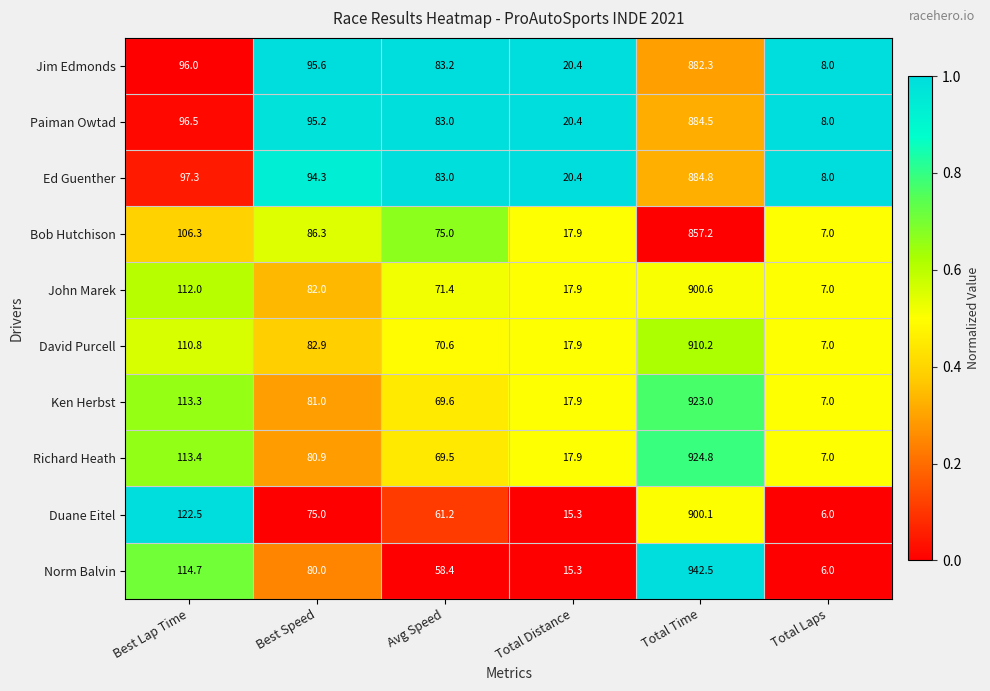

Which series has the largest total across all categories?

Norm Balvin